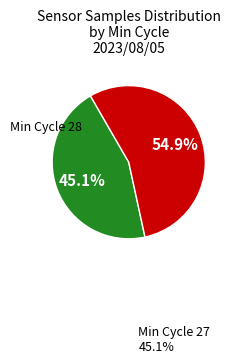

Is there a majority slice in this chart?

Yes